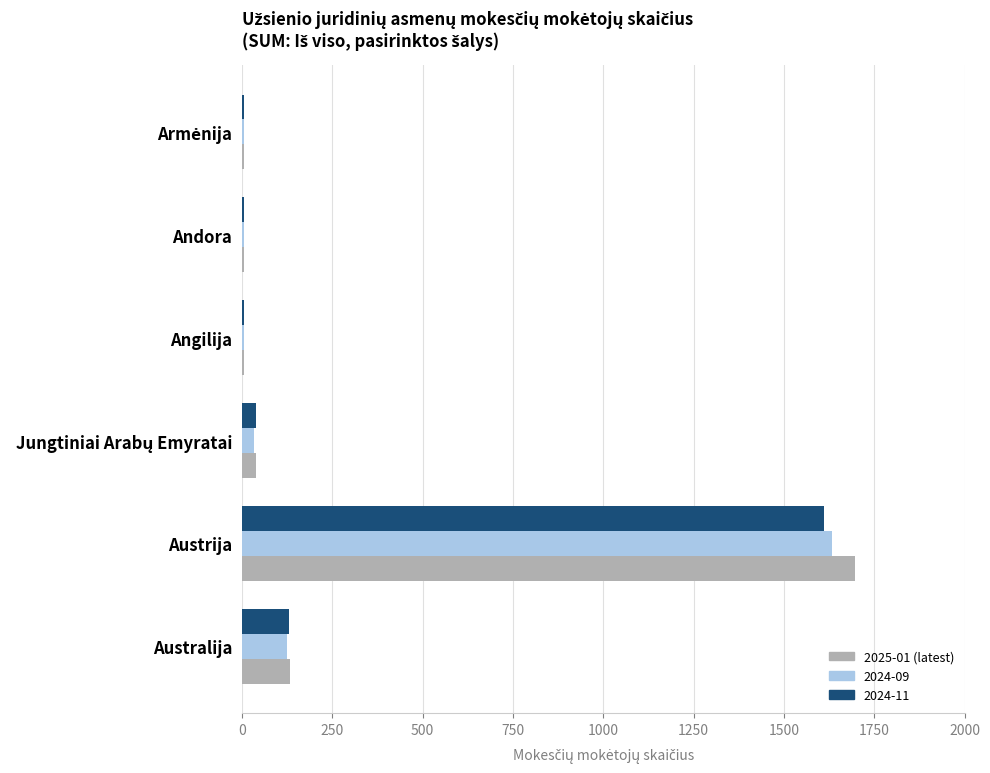

At which category does the chart reach its peak across all series?

Austrija